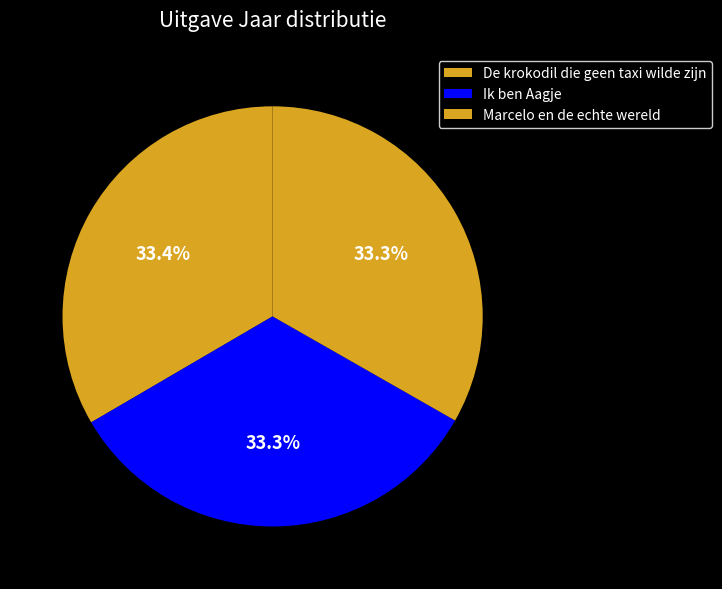

Count the number of slices in the pie.

3